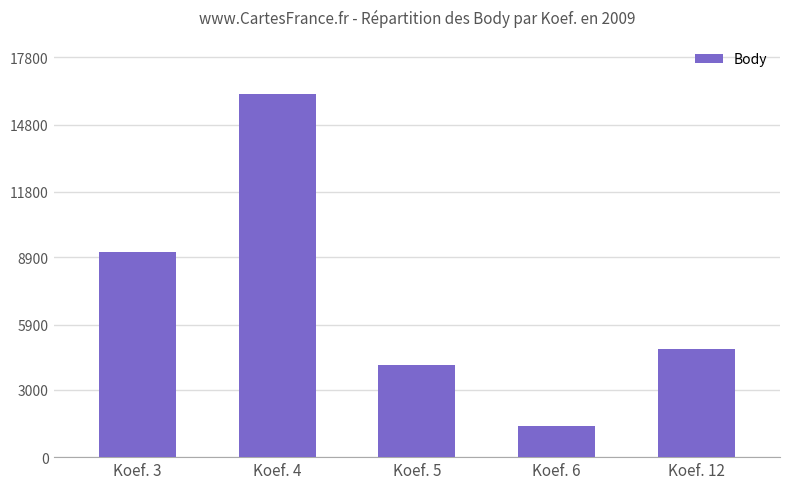

The chart shows a value of 9144 at Koef. 3. True or false?

True